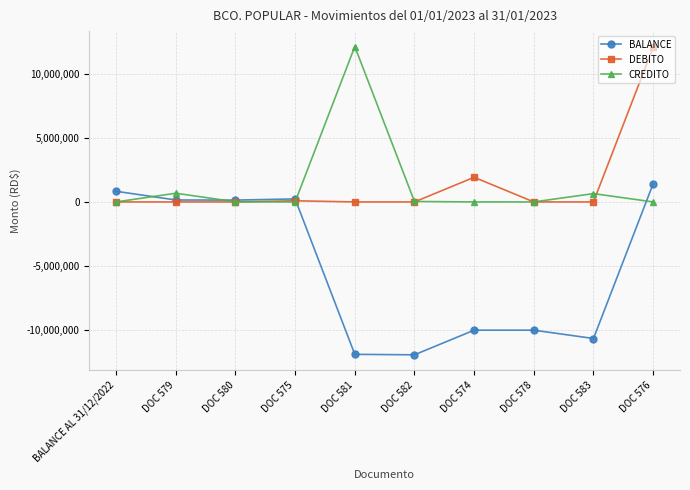

Rank the series at DOC 583 from lowest to highest value.

BALANCE, DEBITO, CREDITO